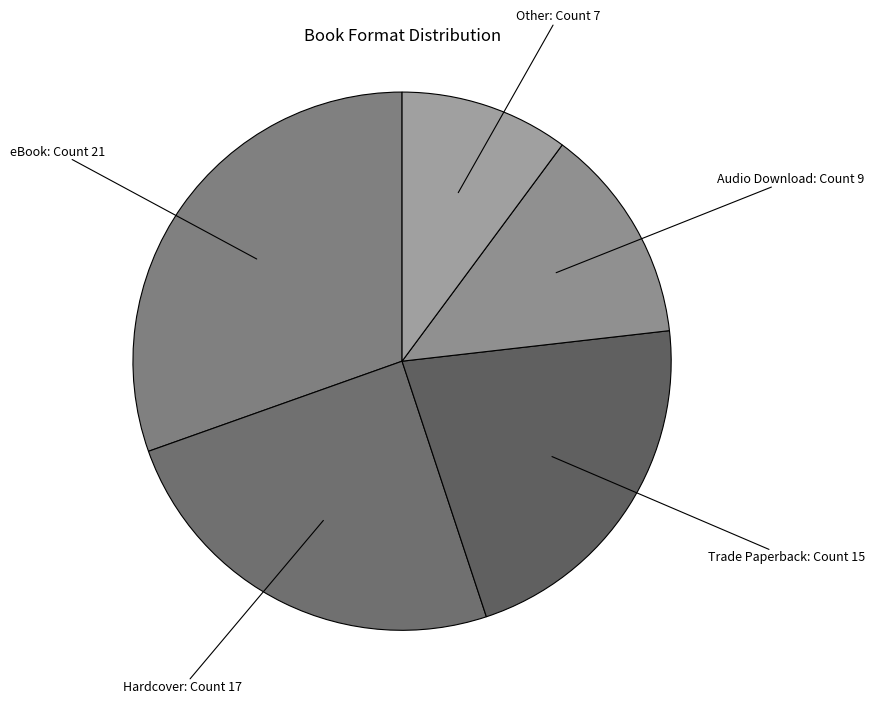

The Other slice represents 20% of the pie. True or false?

False